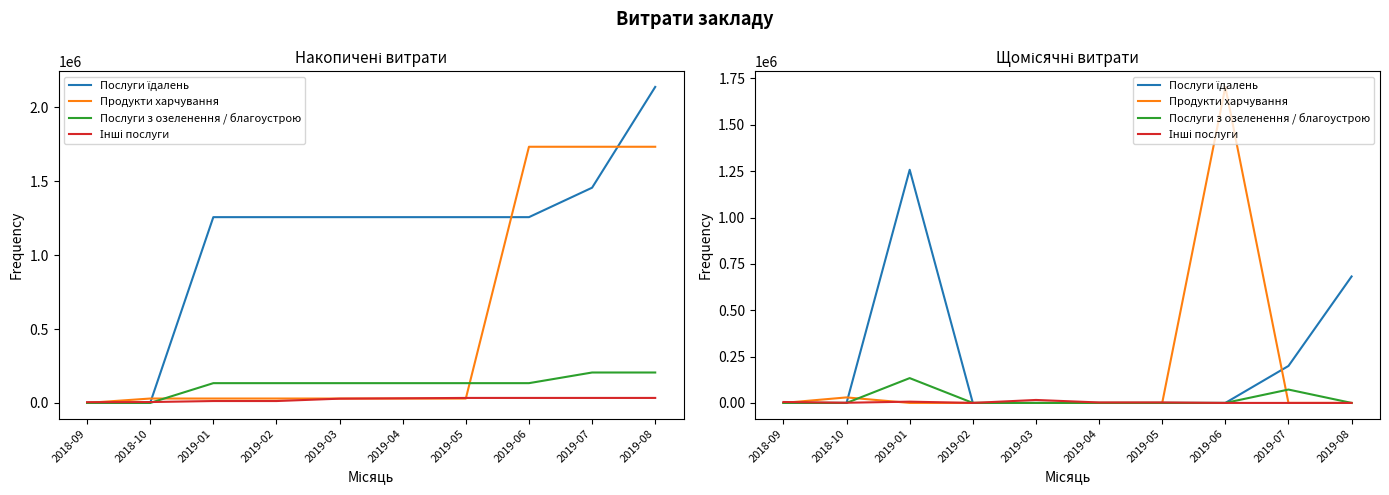

How many data points in Інші послуги are above 2450?

4